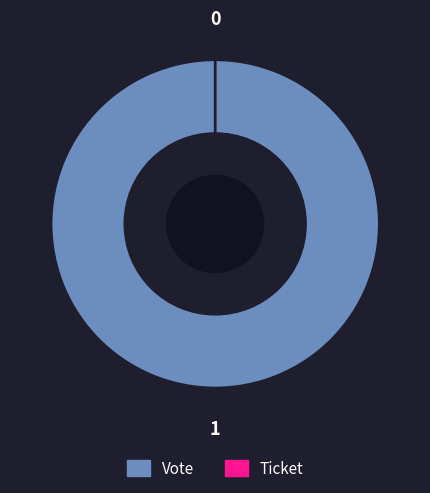

The Vote slice represents 99% of the pie. True or false?

False